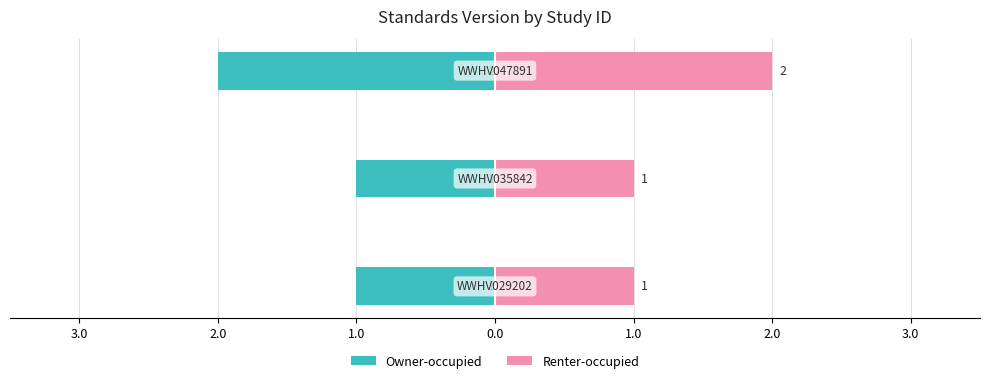

Which series has the largest total across all categories?

Renter-occupied